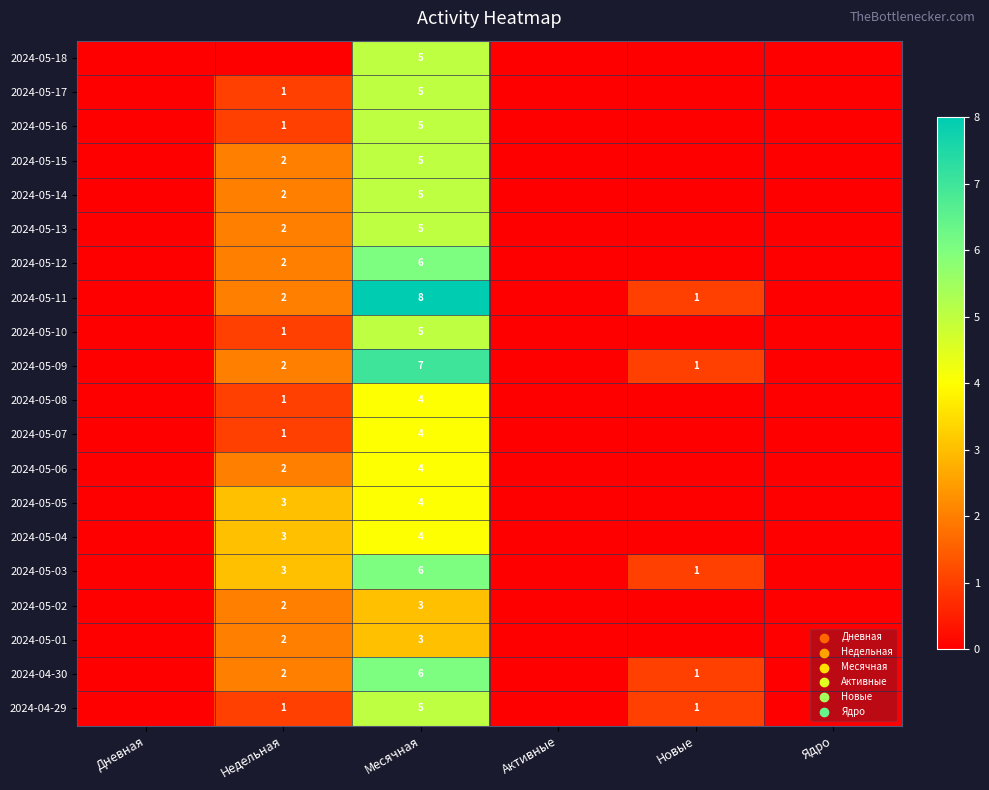

True or false: 2024-05-12 has a value of 2 at Недельная.

True